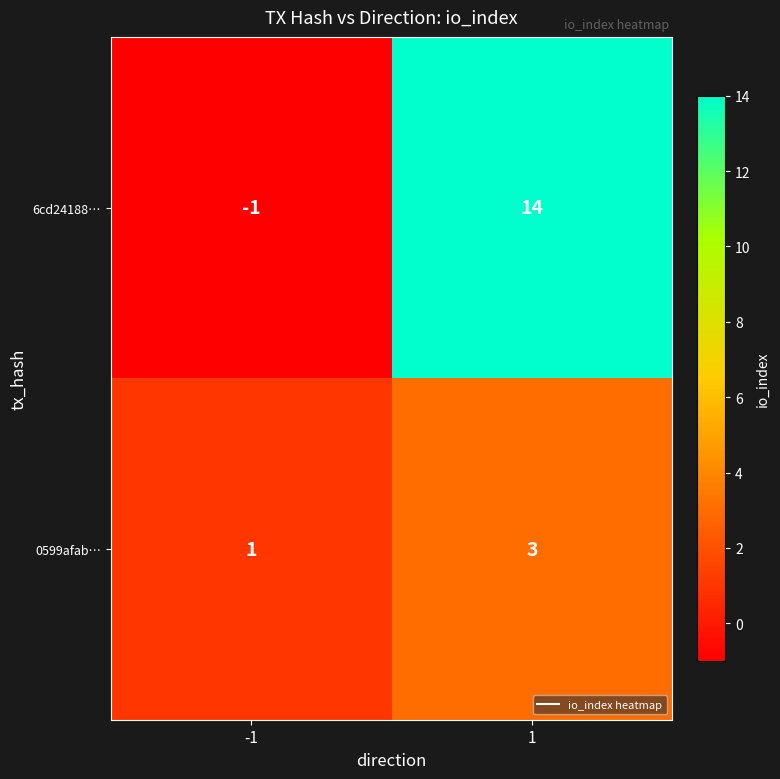

What is the greatest value displayed?

14